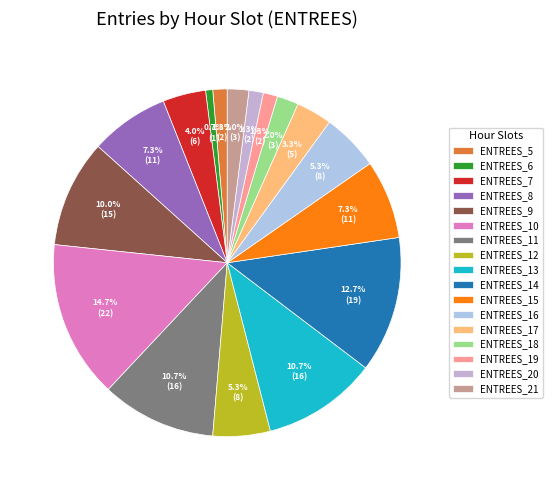

How many slices are in this pie chart?

17